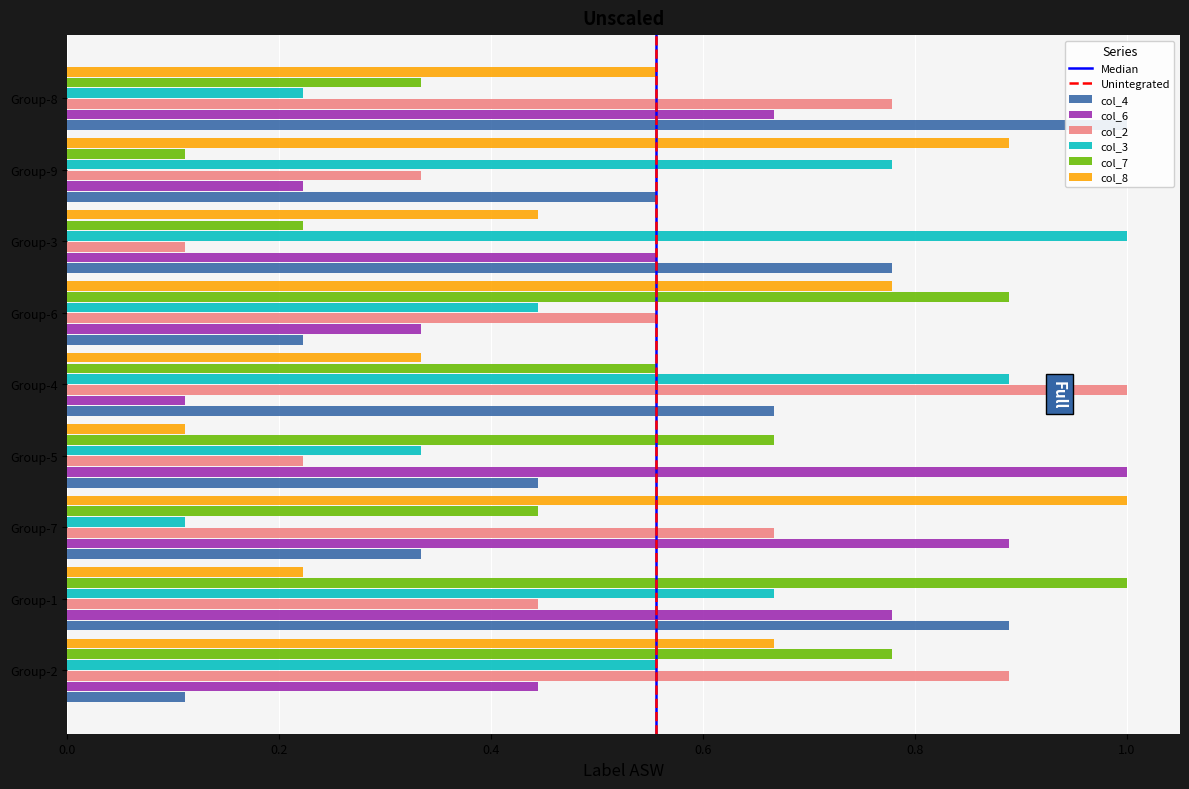

Which category has the lowest value across all series?

Group-2